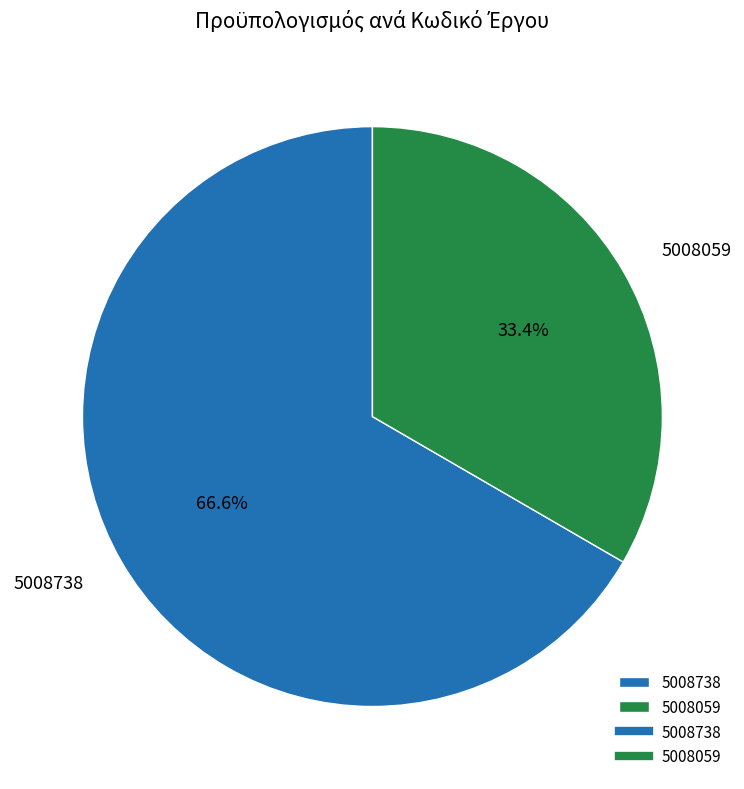

Between 5008059 and 5008738, which is larger?

5008738